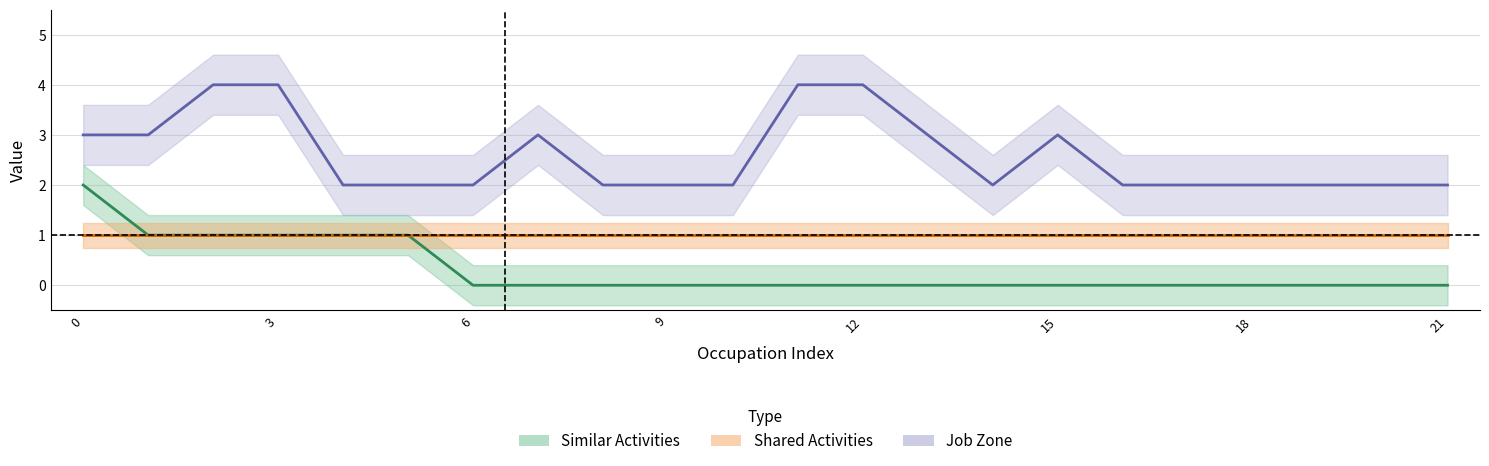

Is the value of Similar Activities at Statistical Assistants greater than the value of Job Zone at Gambling Cage Workers?

No